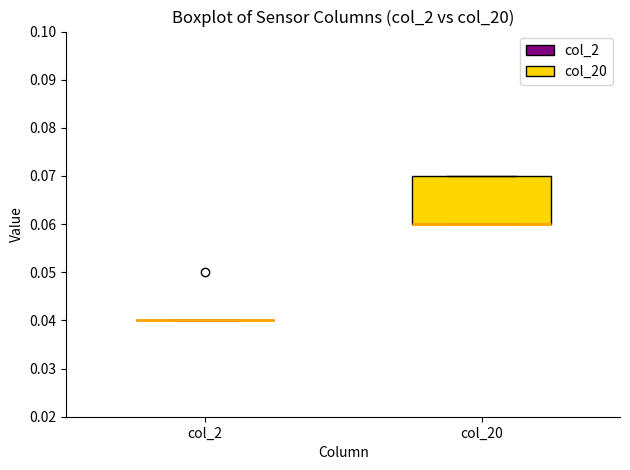

Reading left to right, read every box against the y-axis: the position of its median line, the range the box covers, and the ends of its whiskers. The values are not printed on the chart, so give them approximately, as read against the axis.

col_2: box collapsed to a line at 0.04, whiskers 0.04 to 0.04
col_20: median 0.06 (drawn on the box's lower edge), box 0.06 to 0.07, whiskers 0.06 to 0.07